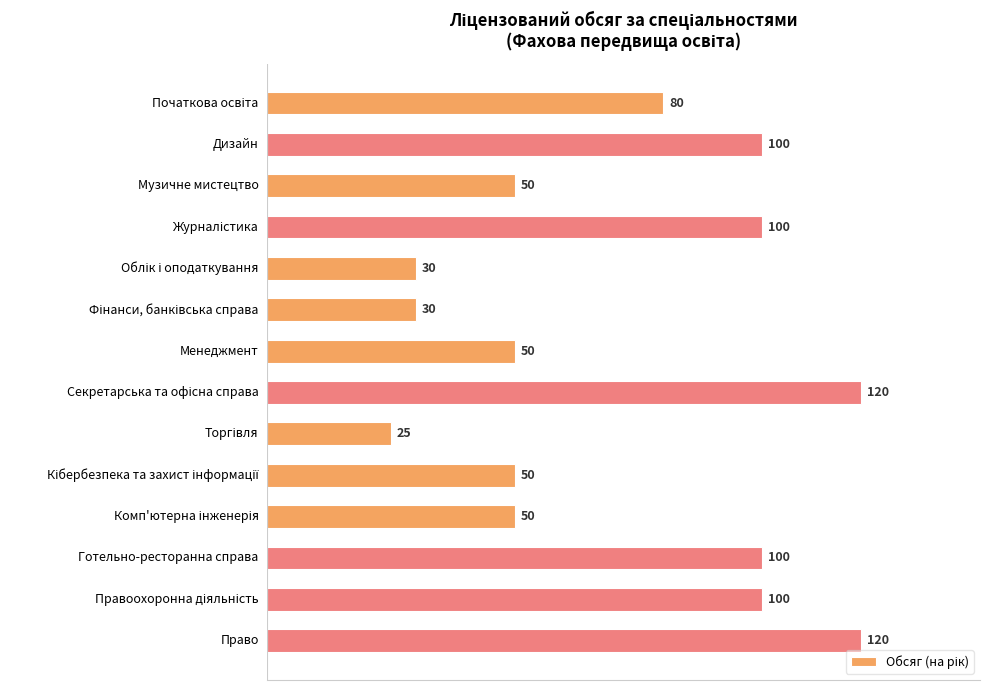

What is the average value?

72